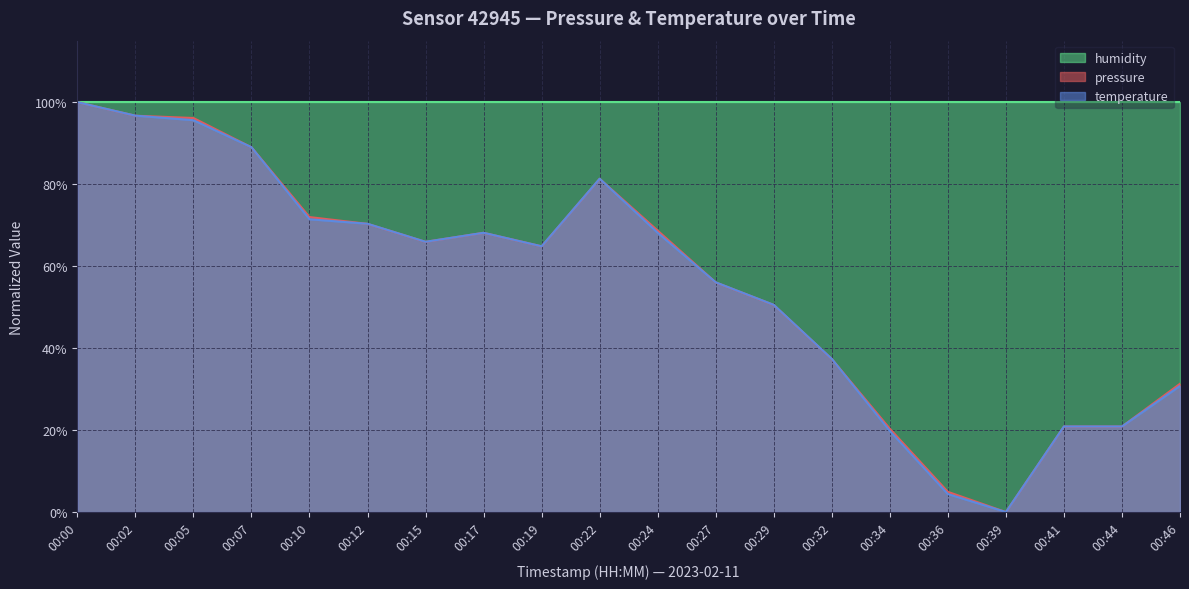

Between 00:27 and 00:41, which is larger?

00:27